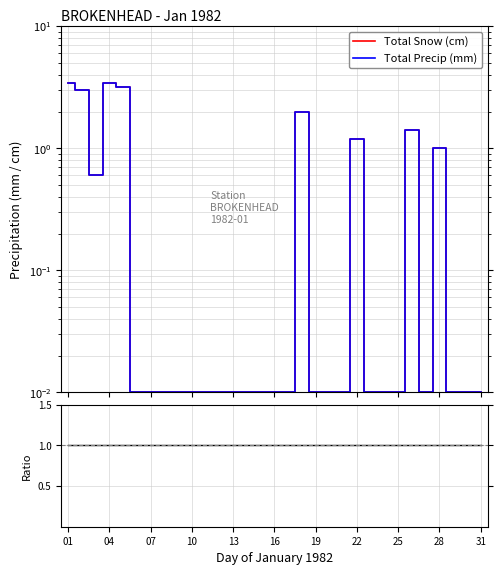

At which label is Ratio closest to 1?

01